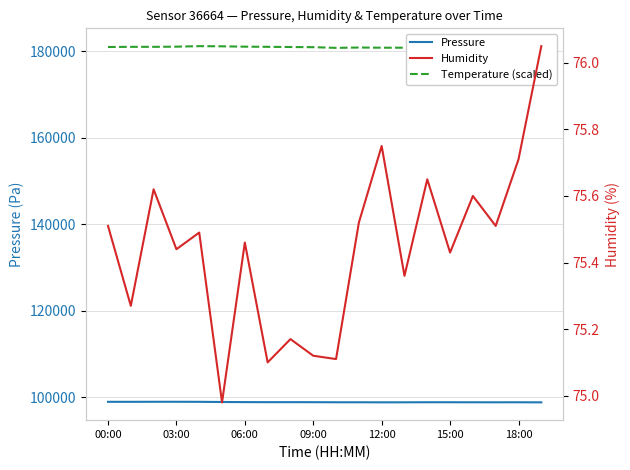

What is the average value of the Temperature (scaled) series?

180946.0